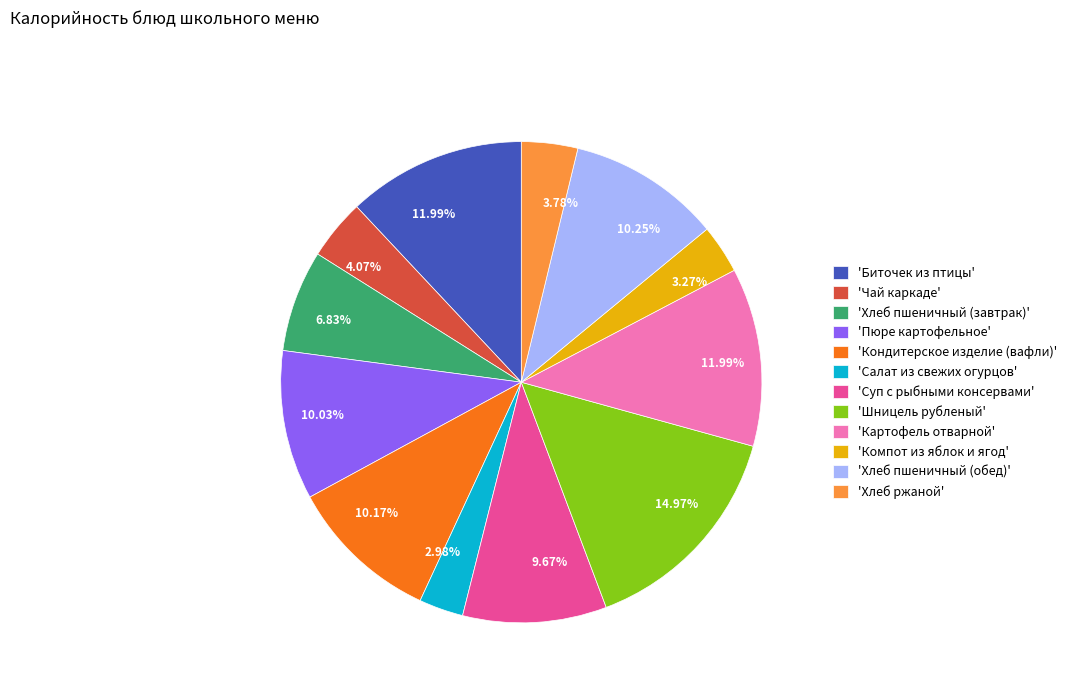

To the nearest percent, what is the average slice percentage?

8%